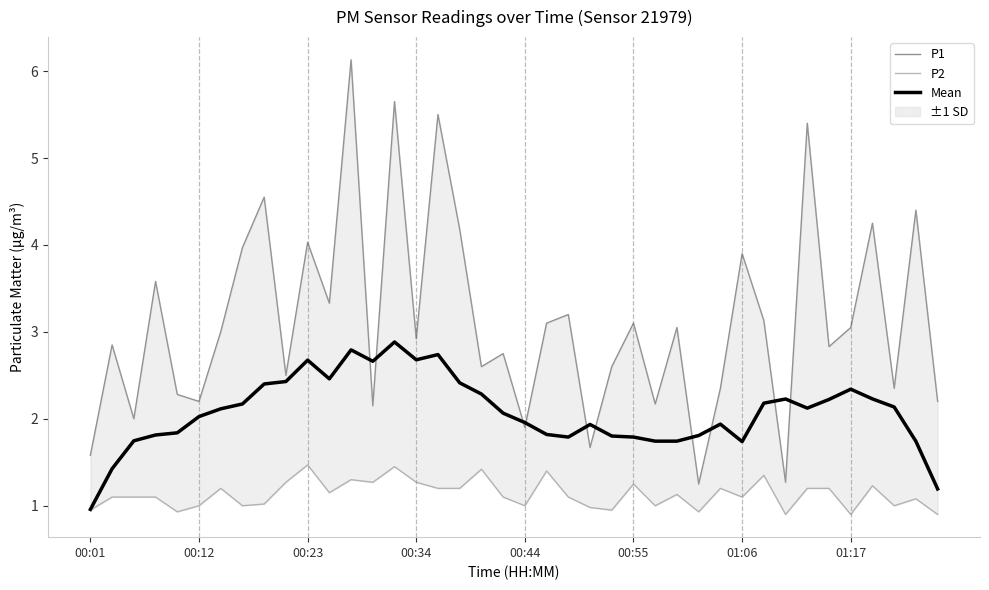

True or false: P2 and P1 intersect in this chart.

False